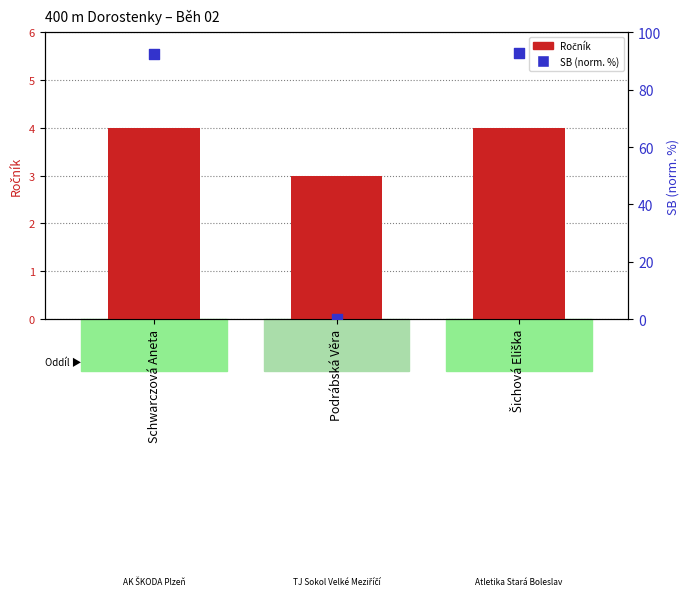

What are all the series names shown in the legend?

Ročník, SB (norm.)